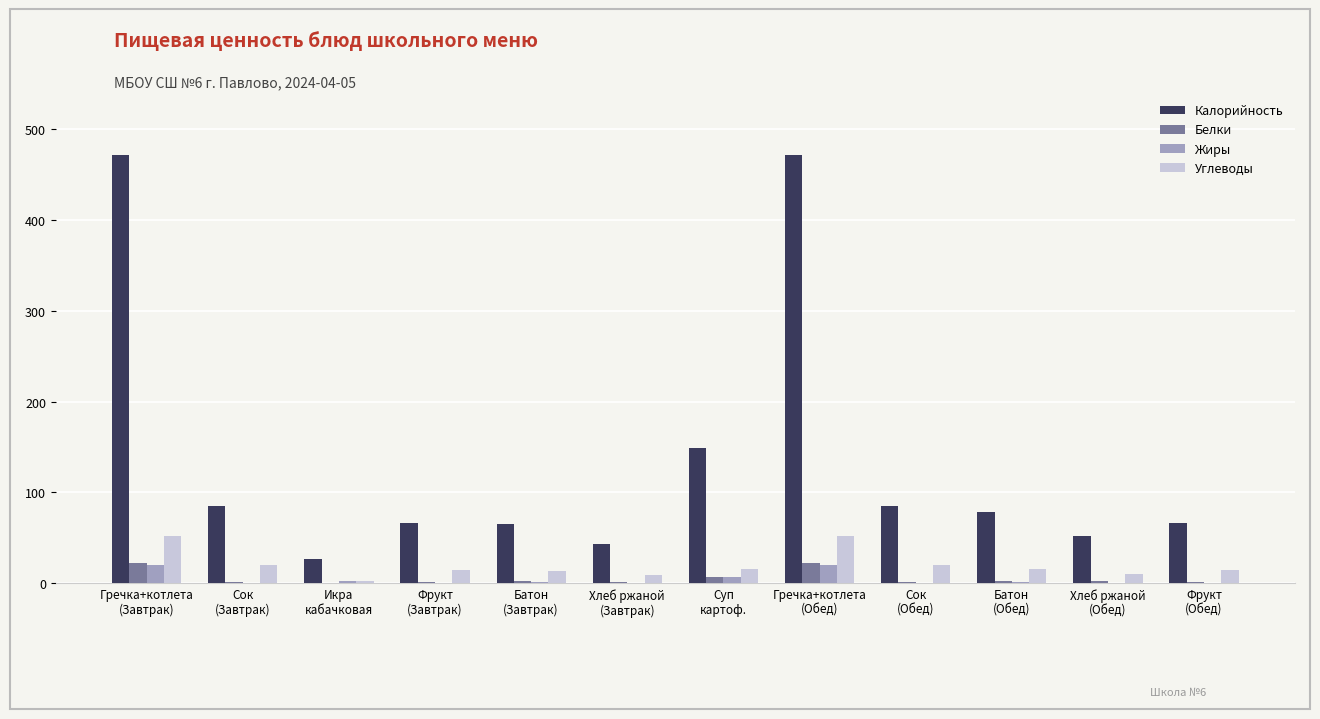

Which series has the largest total across all categories?

Калорийность